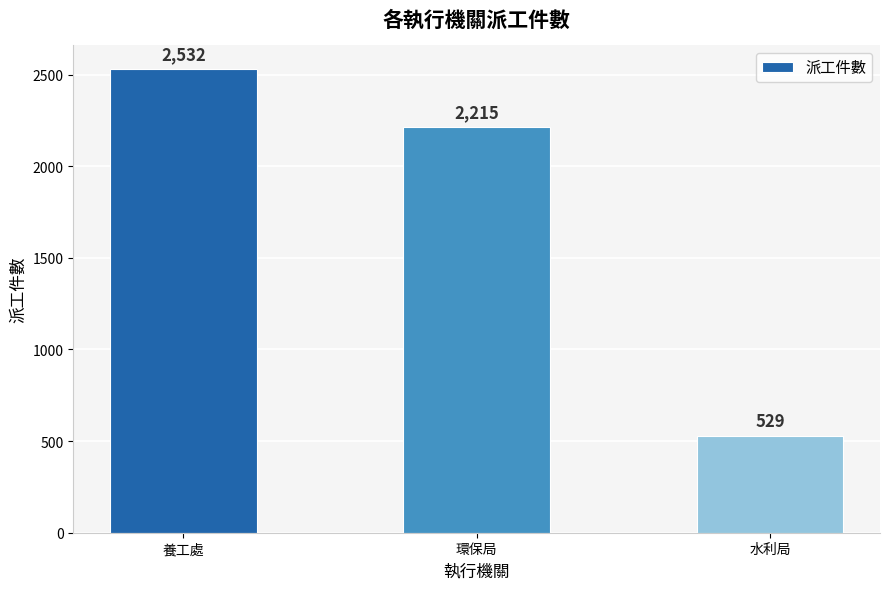

What is the change in value from 養工處 to 水利局?

-2003